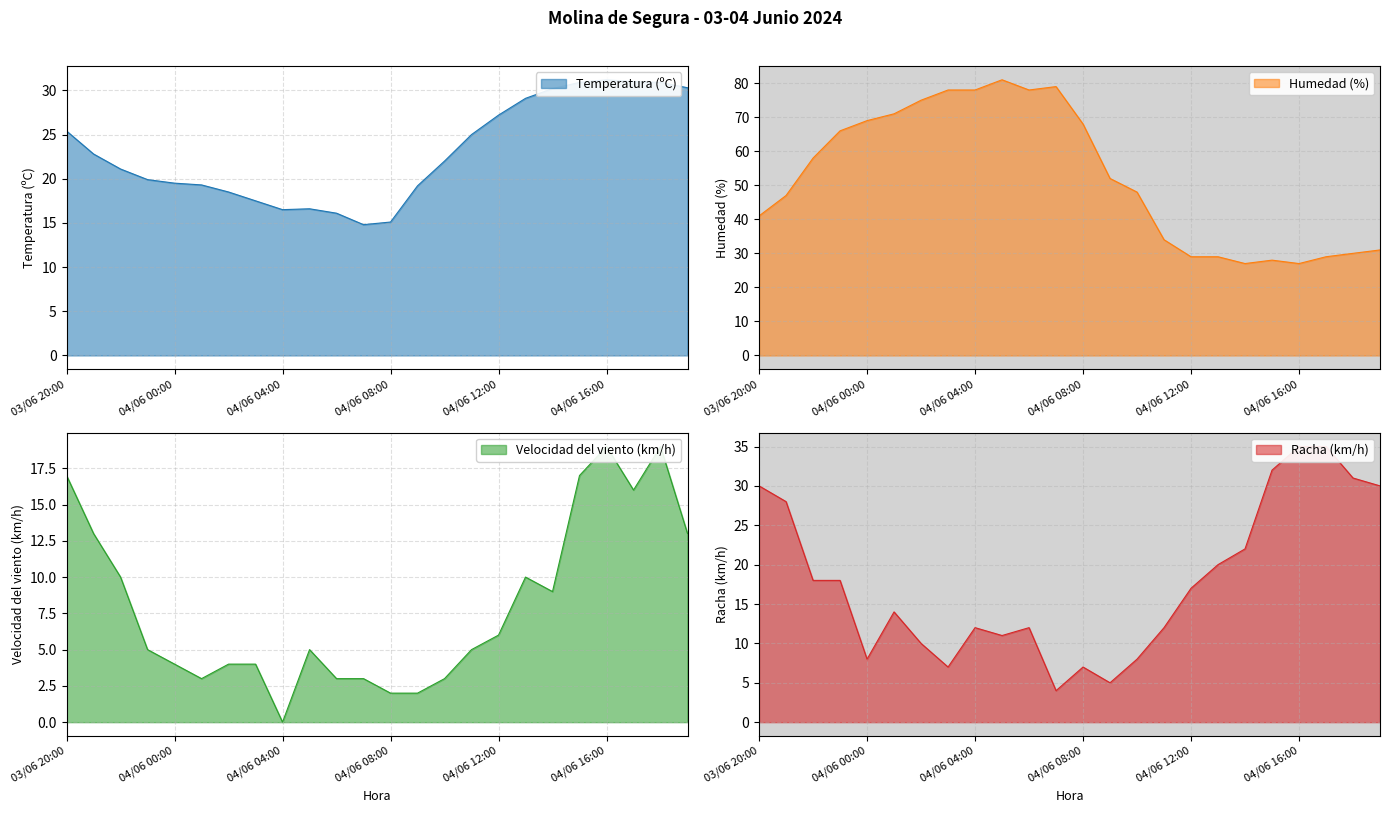

What is the value of the Racha (km/h) point at the 14th from the left?

5.0